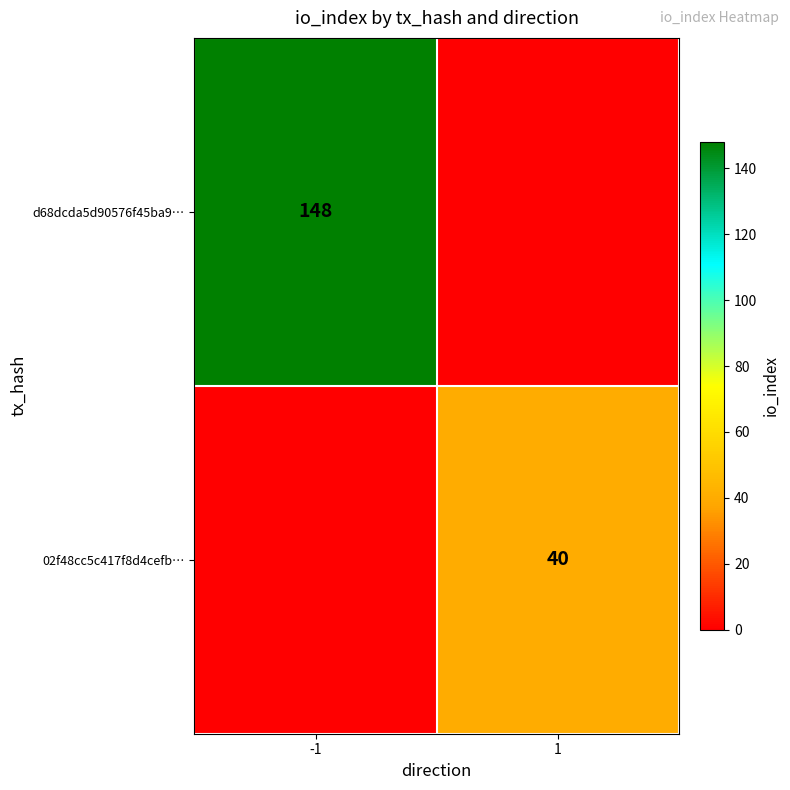

The d68dcda5d90576f45ba9… series shows 73 at -1. True or false?

False